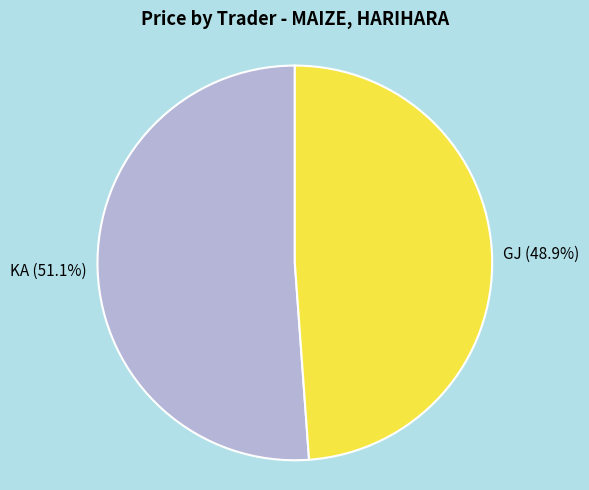

Is there any slice that represents more than half of the pie?

Yes